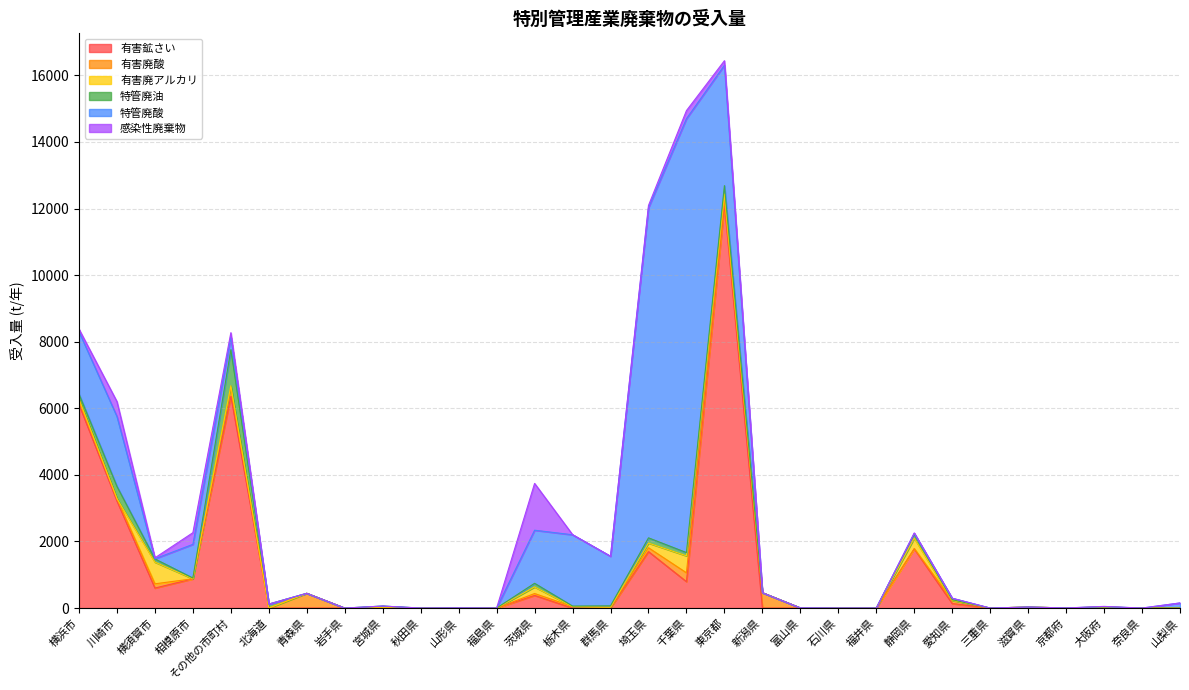

Where does the 特管廃油 series first go above 14?

横浜市